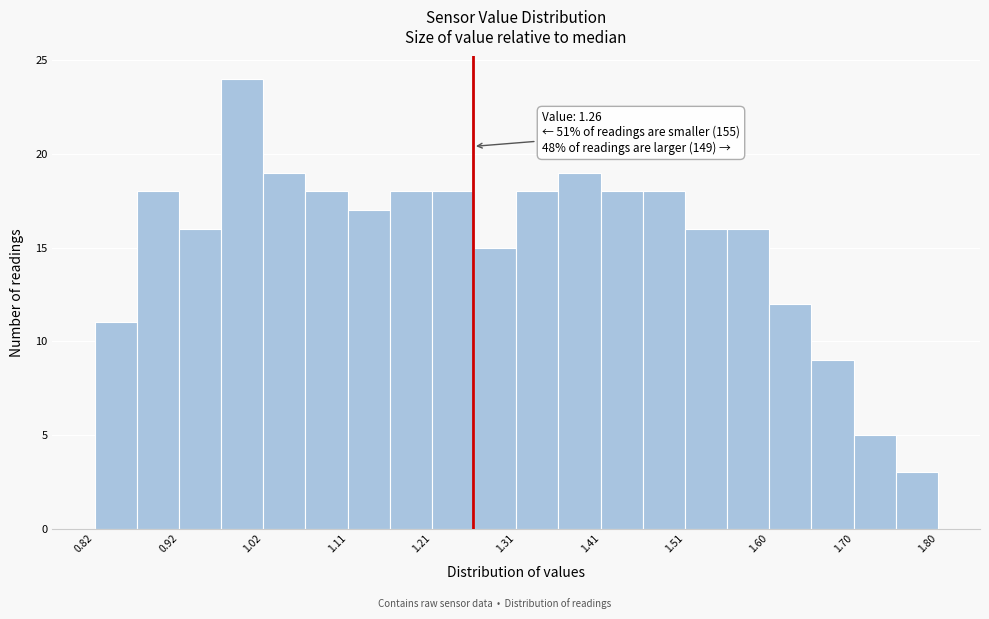

Over which range of the x-axis is the bar tallest?

0.967 to 1.016